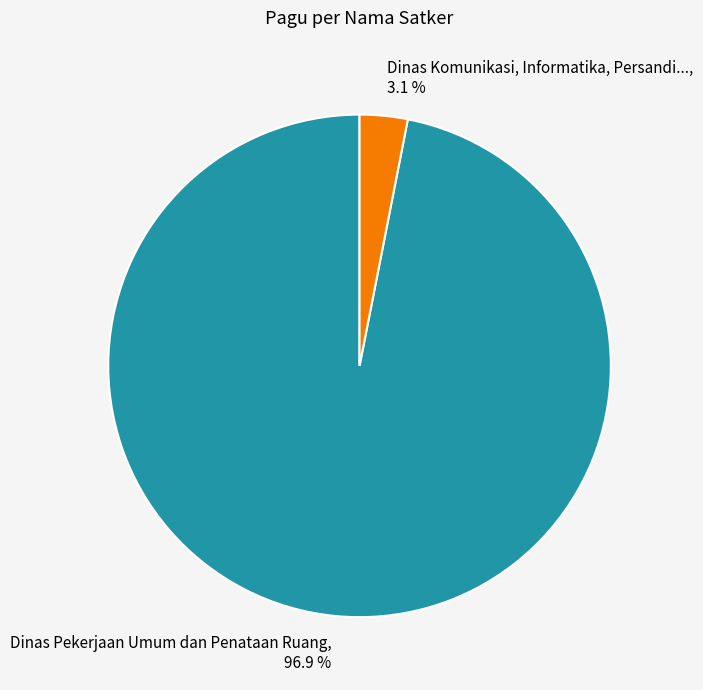

Count the number of slices in the pie.

2